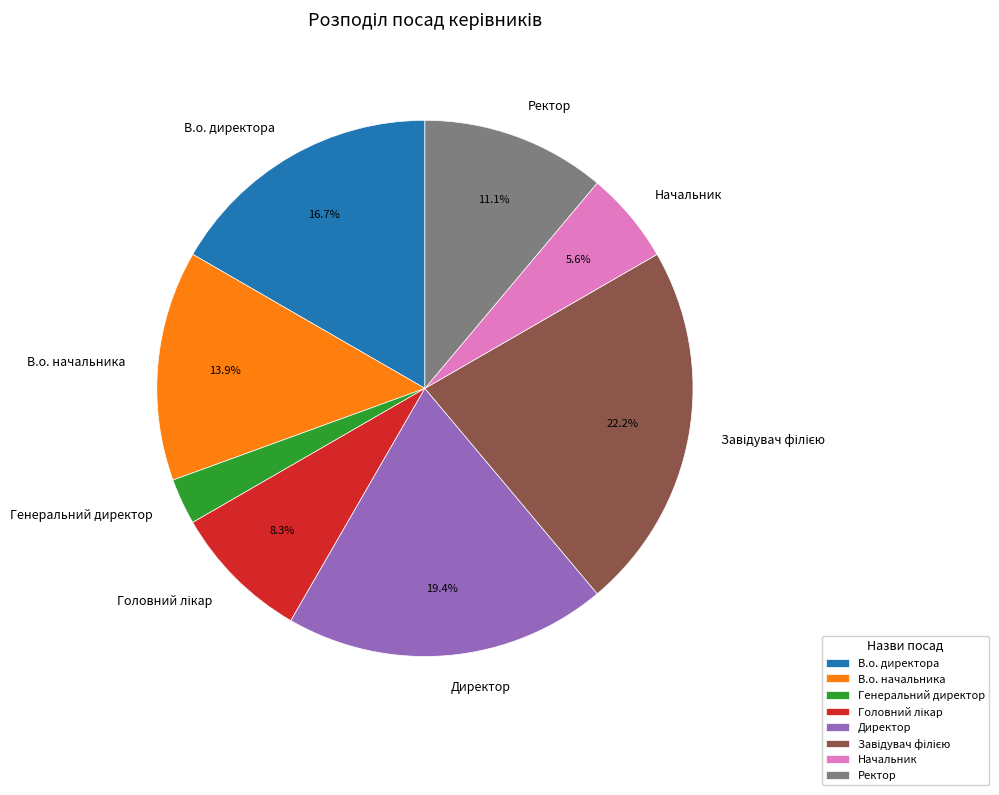

To the nearest percent, what portion does Ректор represent?

11%